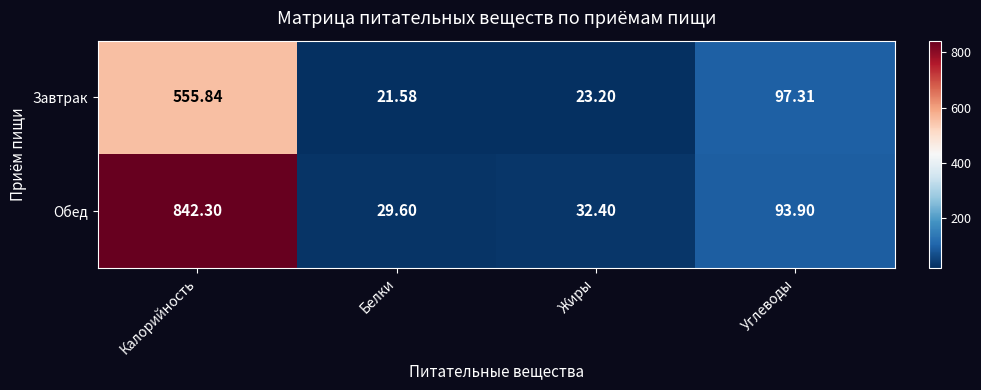

List the labels in order of Обед value, largest first.

Калорийность, Углеводы, Жиры, Белки